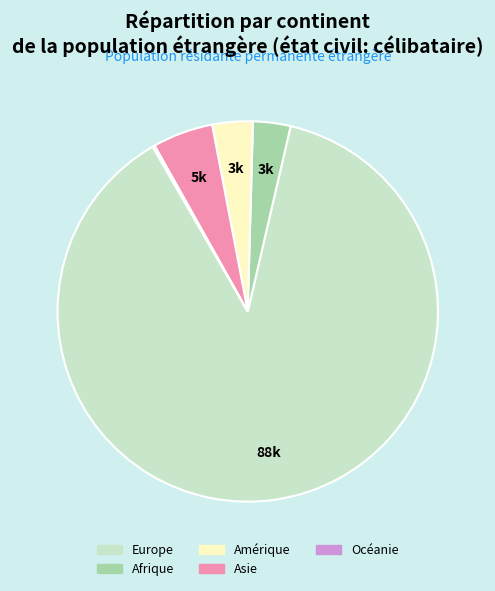

What is the largest slice in the pie chart?

Europe